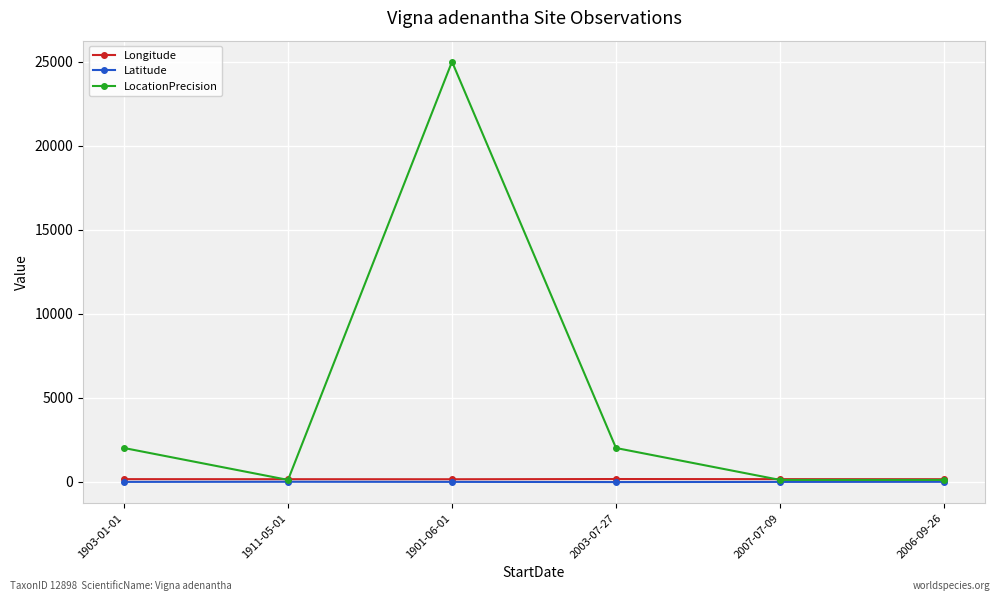

Which series has the largest total across all categories?

LocationPrecision